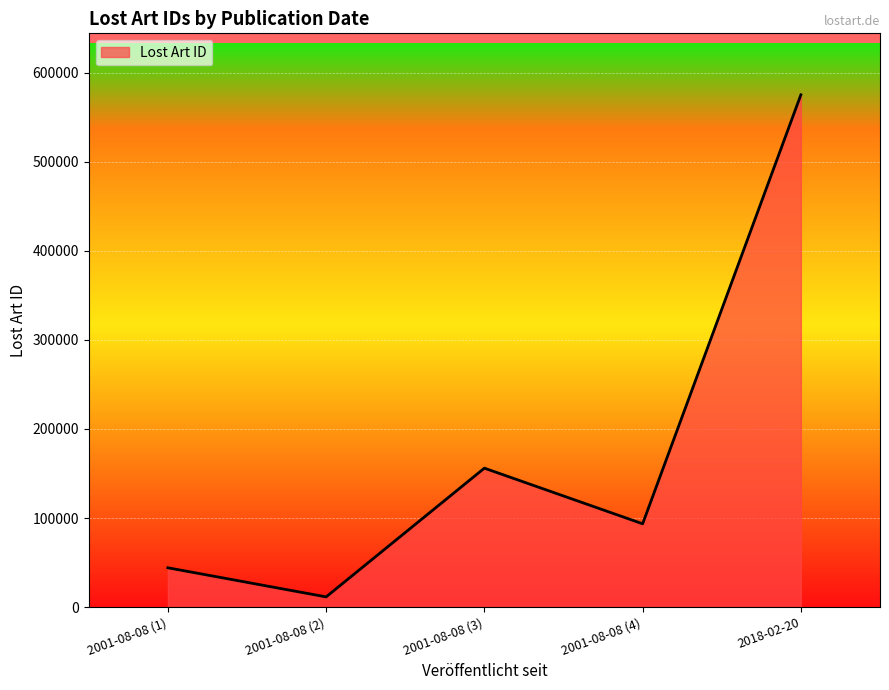

What is the difference between the second highest and second lowest values?

111864